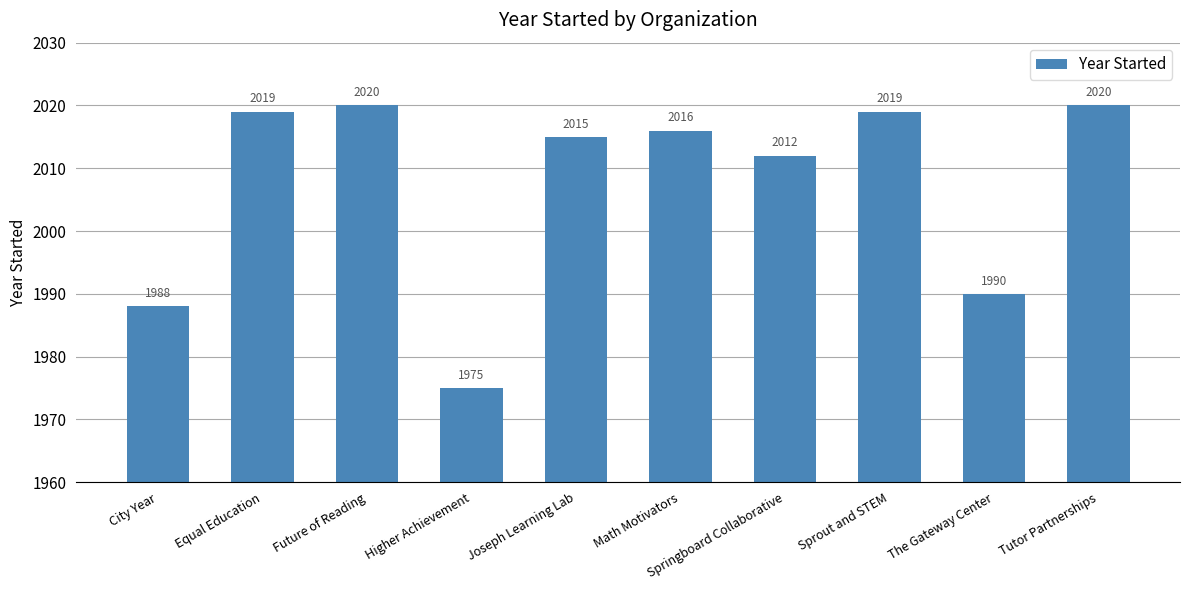

True or false: the data shows 3326 at Joseph Learning Lab.

False